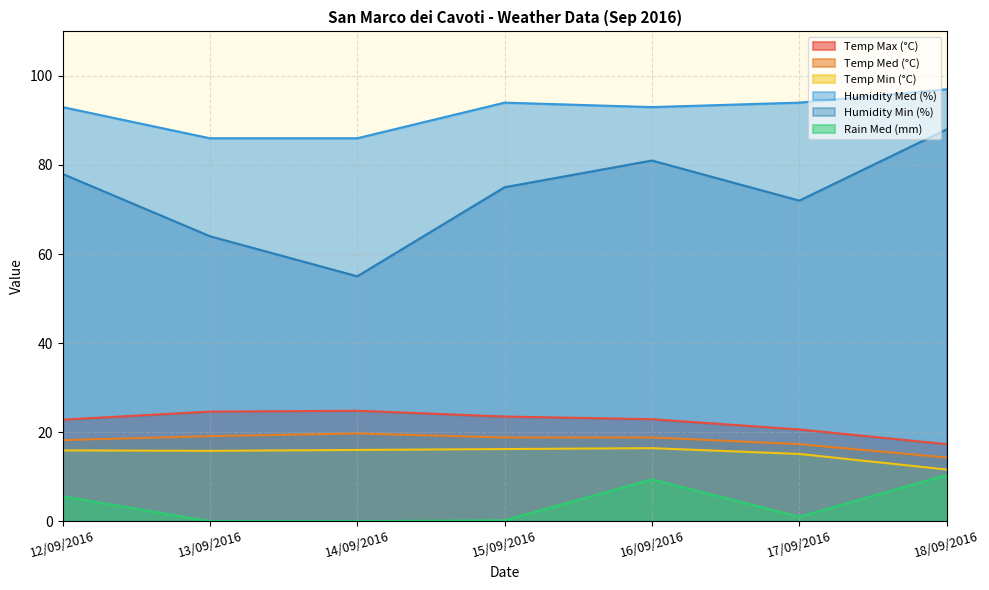

True or false: Rain Med (mm) has more than 2 interior local peaks.

False